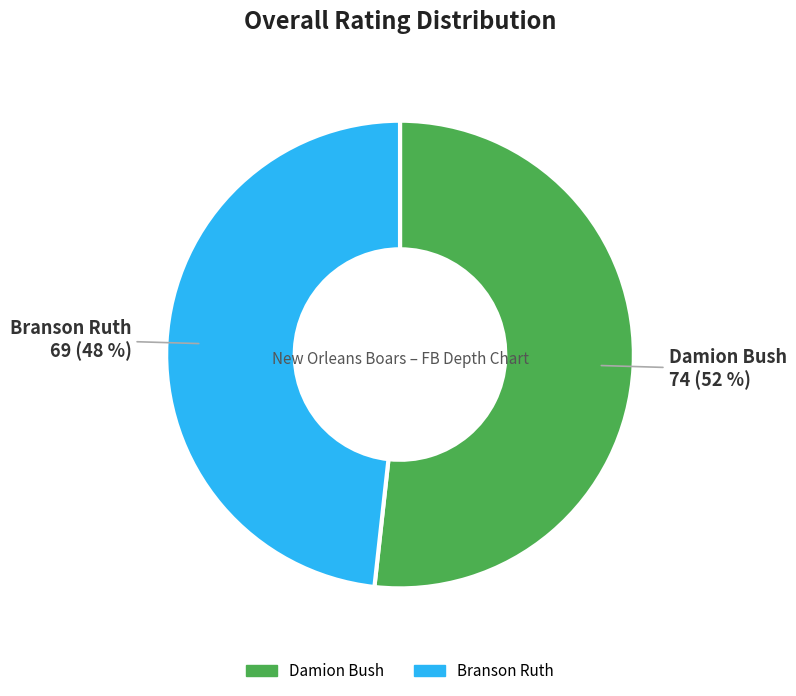

What percentage is the Damion Bush slice, to the nearest percent?

52%